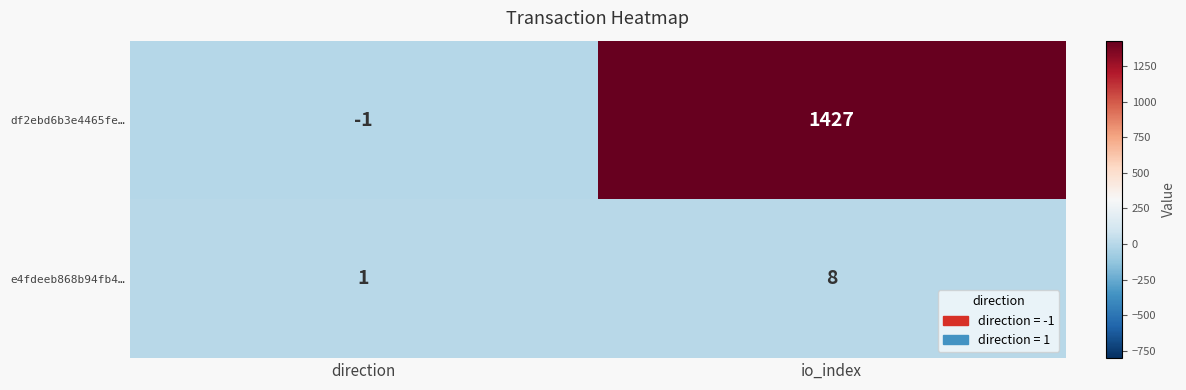

Reading left to right, extract all data points from this chart.

df2ebd6b3e4465fe…: -1	1427
e4fdeeb868b94fb4…: 1	8